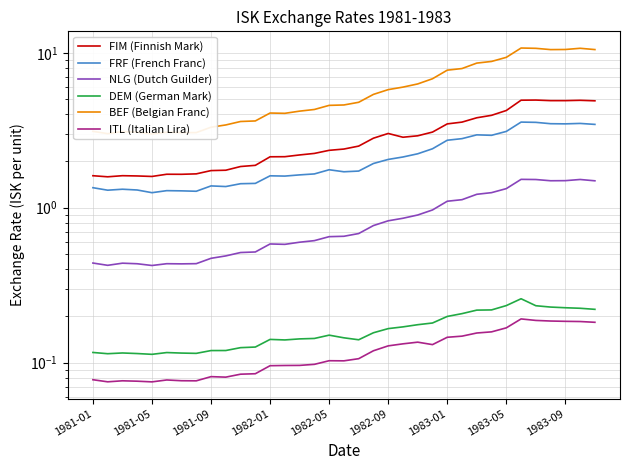

The FRF (French Franc) series shows 5.0 at 25. True or false?

False